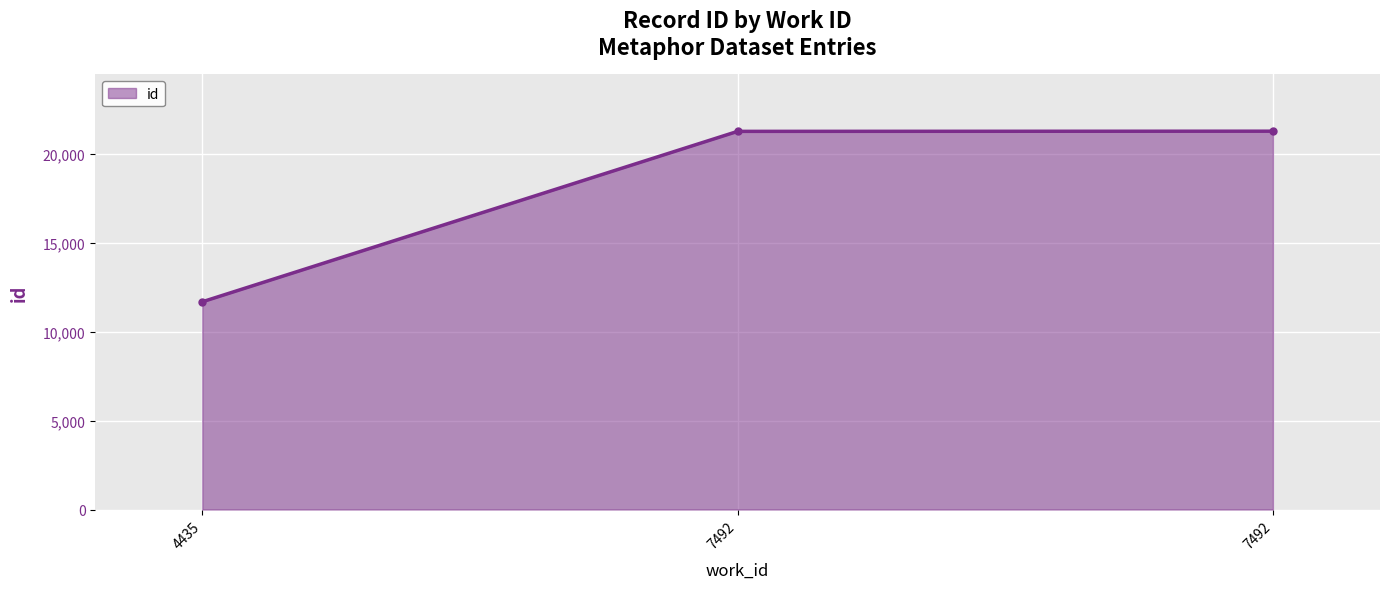

What is the difference between the maximum and minimum values?

9595